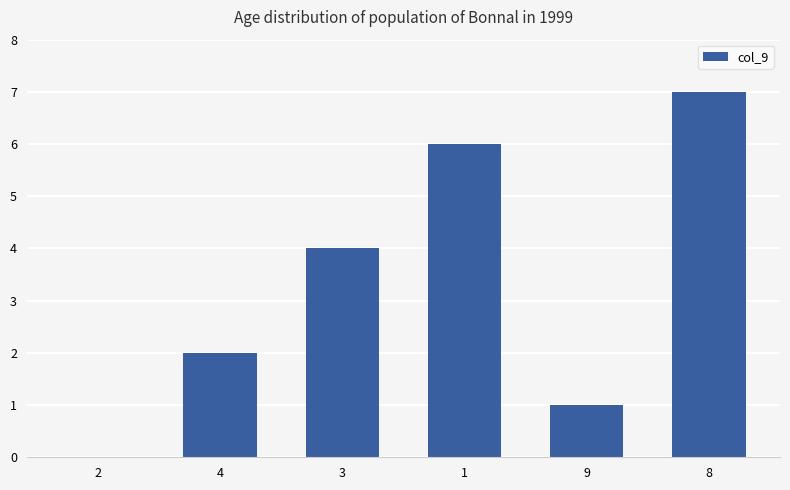

Does the chart contain stacked bars?

No